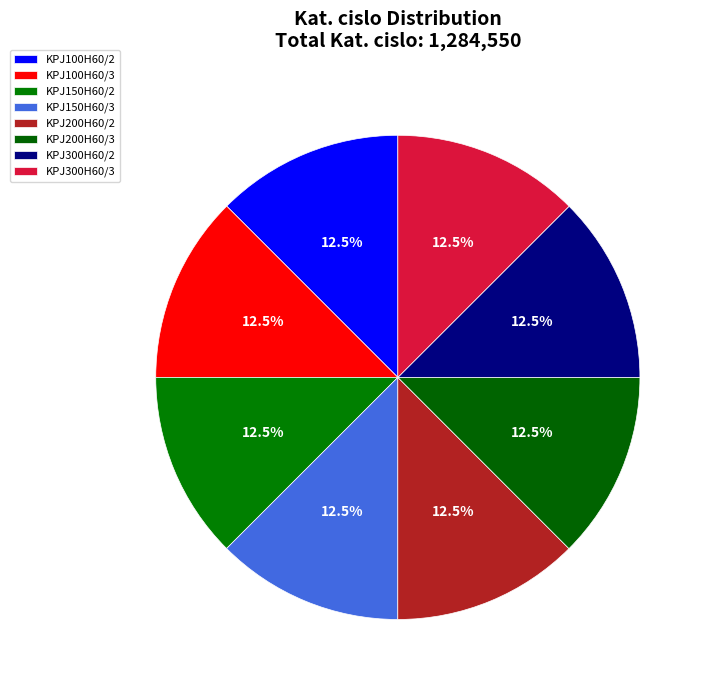

How many slices are in this pie chart?

8